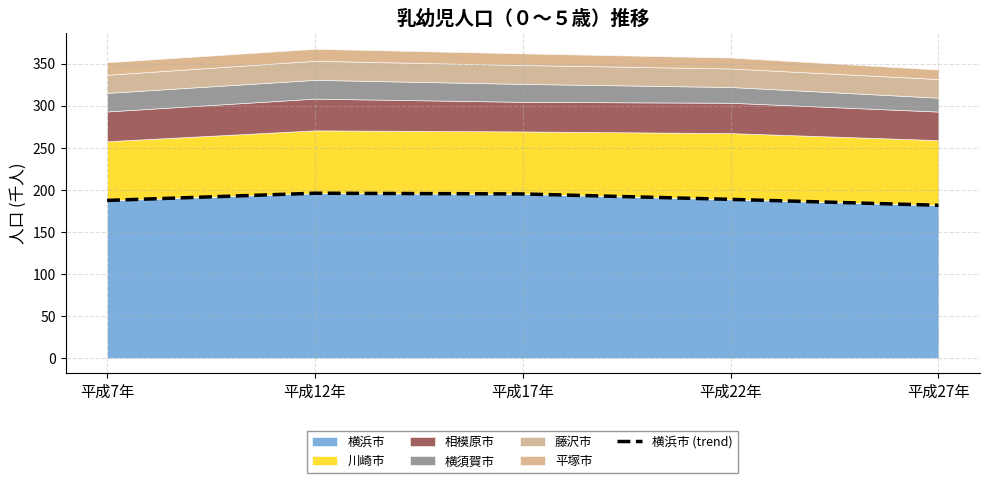

How many categories are shown in the chart?

5